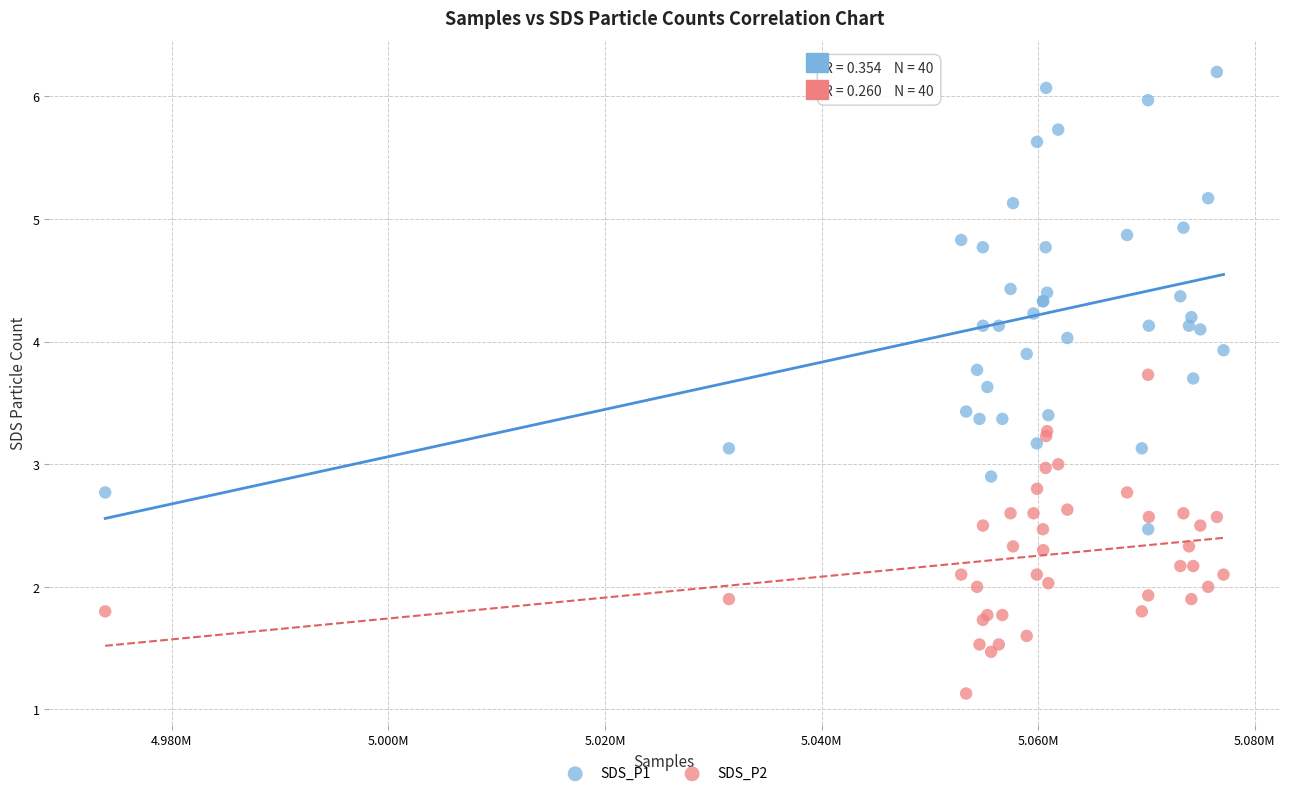

Which series has the largest Y range (max minus min)?

SDS_P1